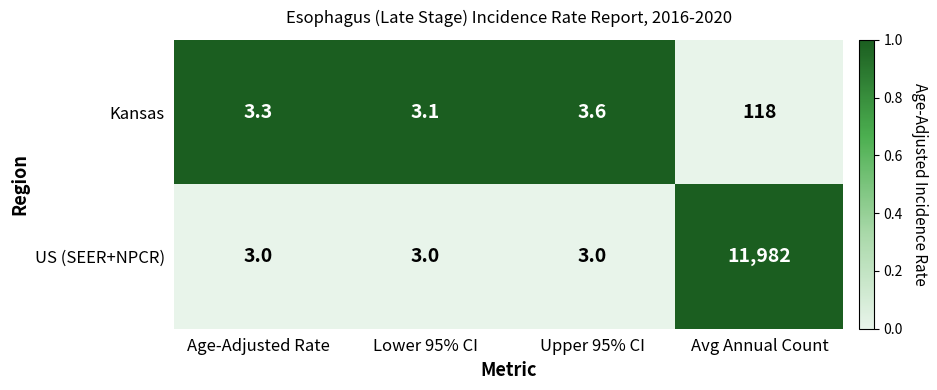

How many categories are shown in the chart?

4